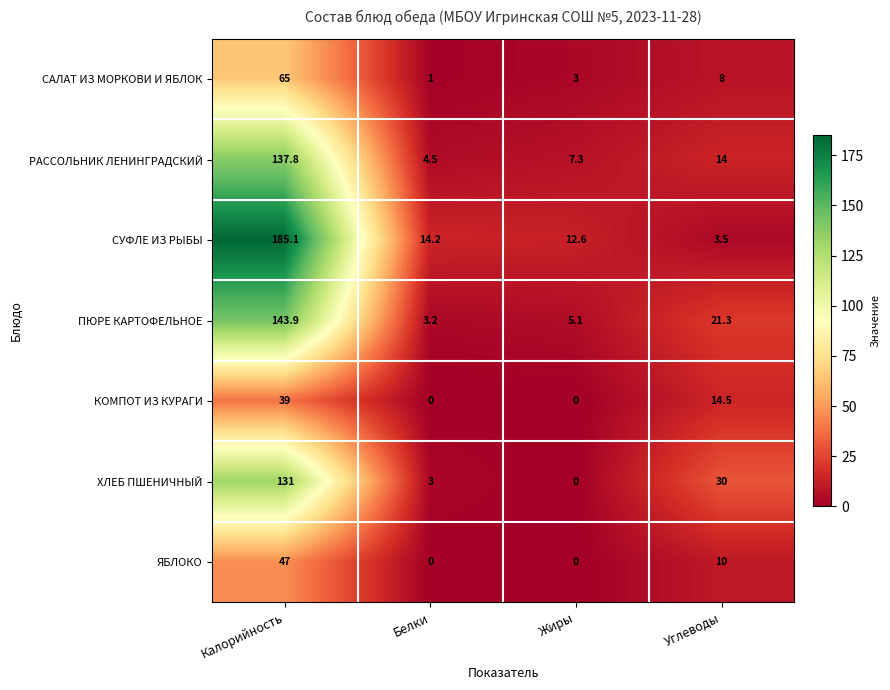

What is the difference between the maximum and minimum values in the САЛАТ ИЗ МОРКОВИ И ЯБЛОК series?

64.0